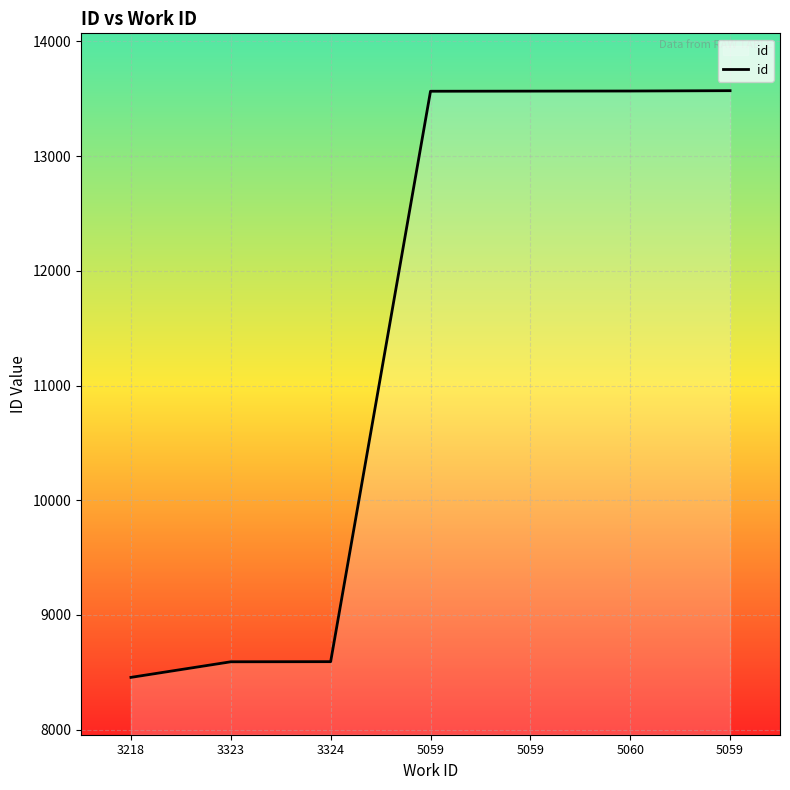

List the labels in order of value, largest first.

5059, 5060, 5059, 5059, 3324, 3323, 3218